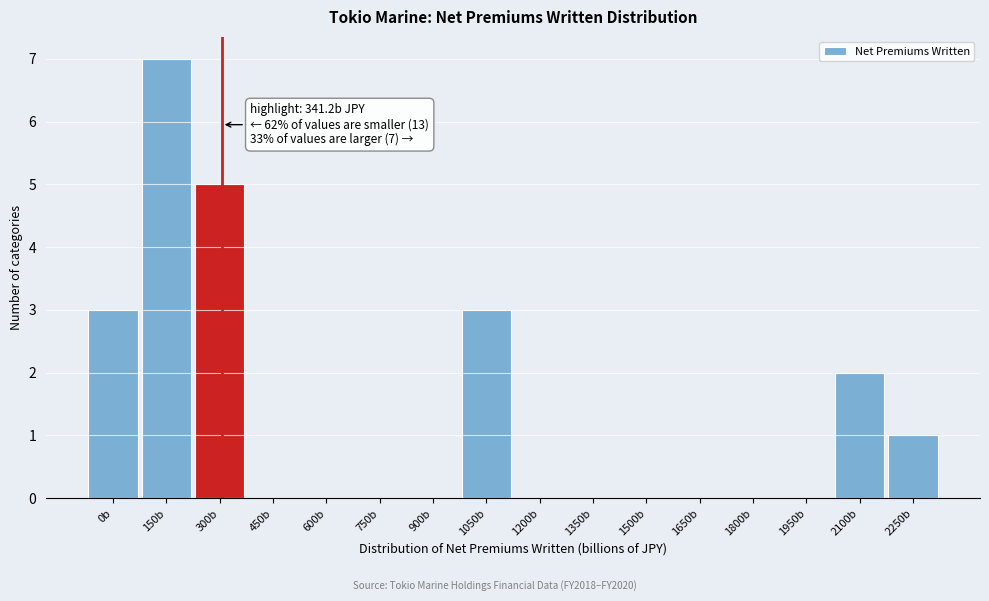

Reading left to right, what are all the values shown in this chart?

0b=3	150b=7	300b=5	450b=0	600b=0	750b=0	900b=0	1050b=3	1200b=0	1350b=0	1500b=0	1650b=0	1800b=0	1950b=0	2100b=2	2250b=1